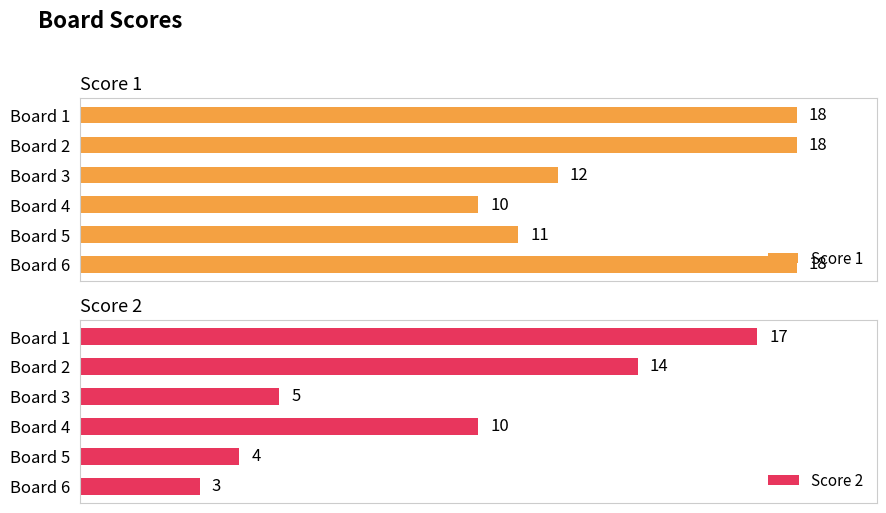

List the labels in order of Score 2 value, largest first.

Board 1, Board 2, Board 4, Board 3, Board 5, Board 6